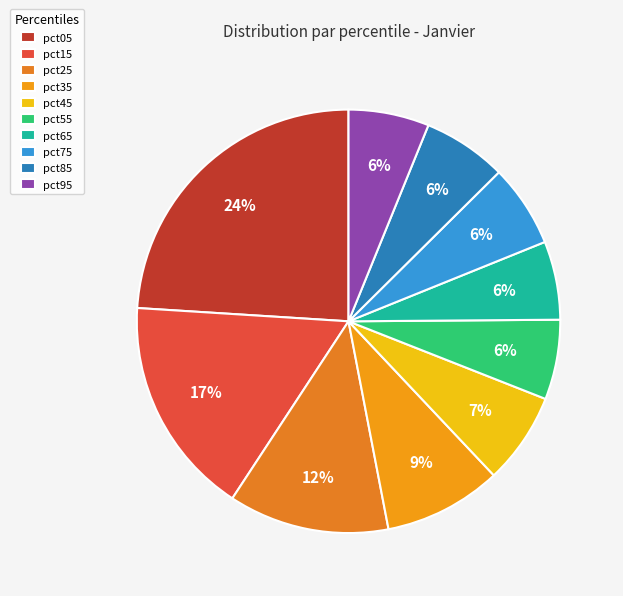

Count the number of slices in the pie.

10